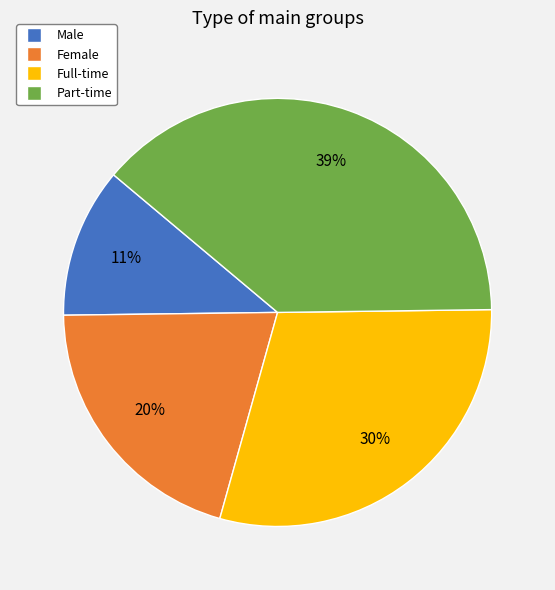

How many slices are in this pie chart?

4